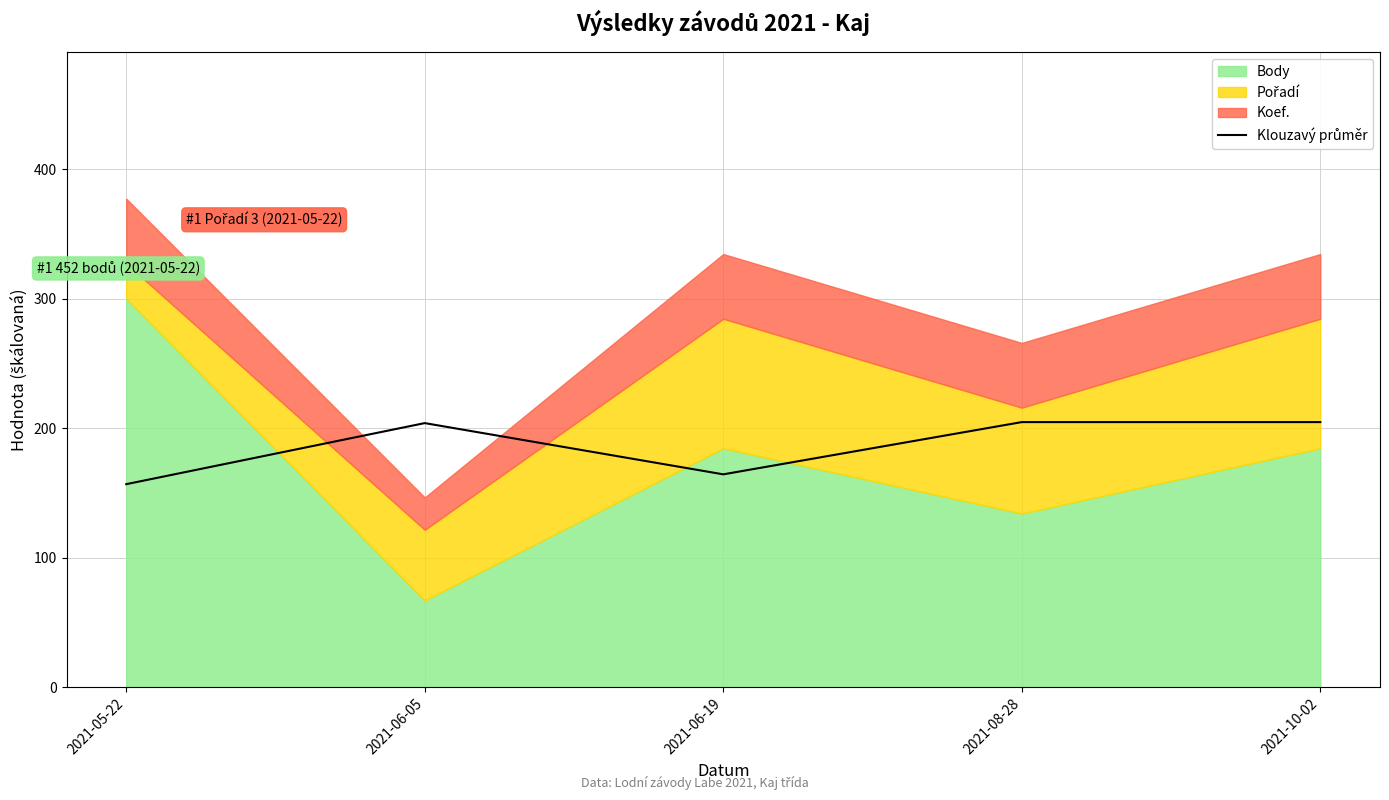

How many points are higher than both their immediate neighbors (excluding endpoints)?

1